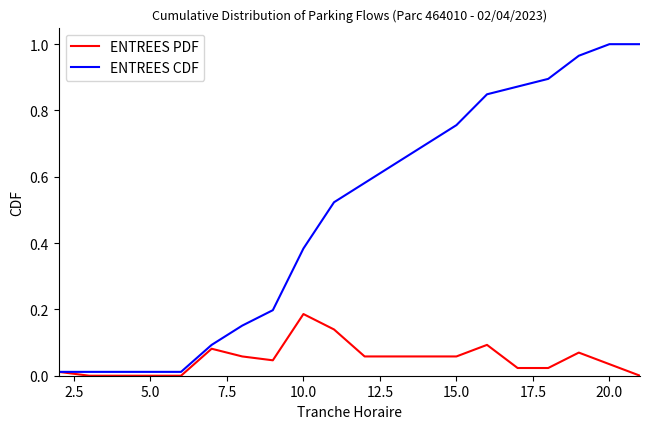

Which series has the largest total across all categories?

ENTREES CDF